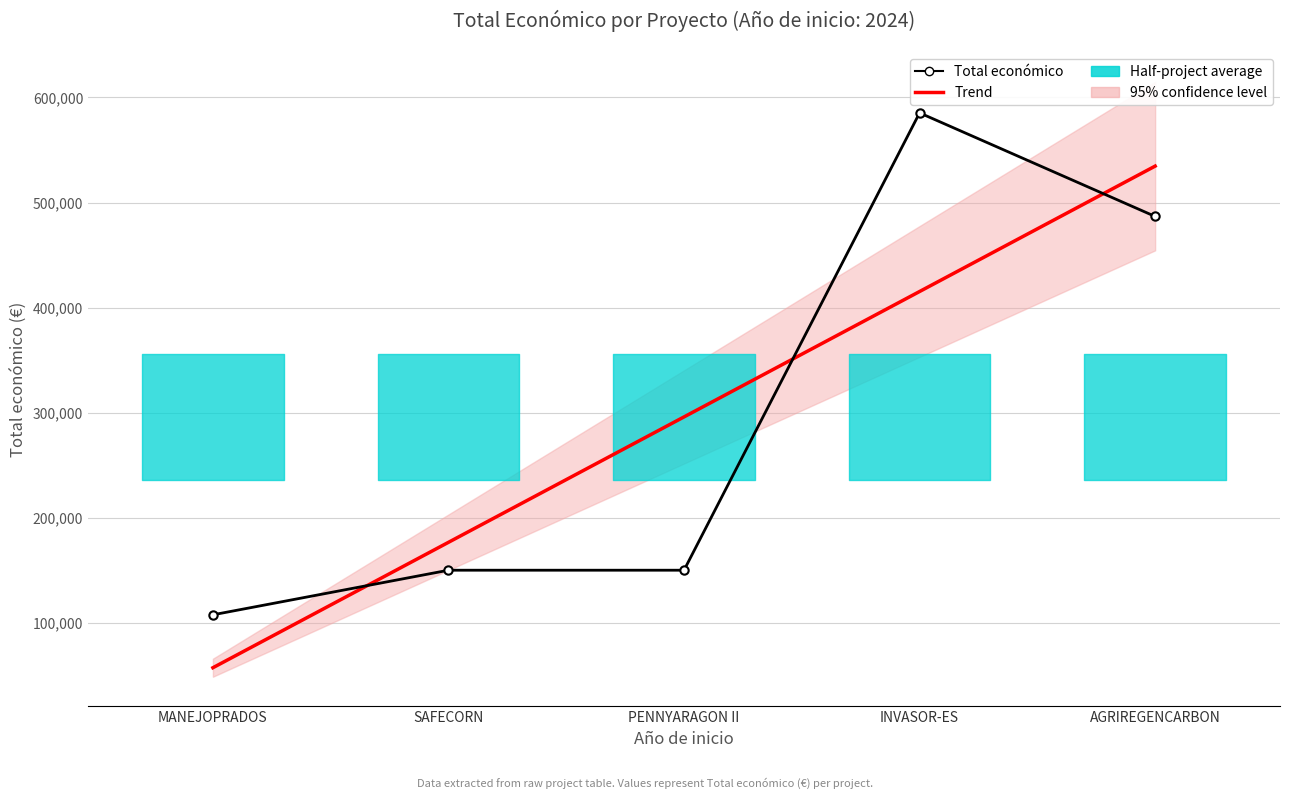

Which series has the widest spread of values?

Total económico